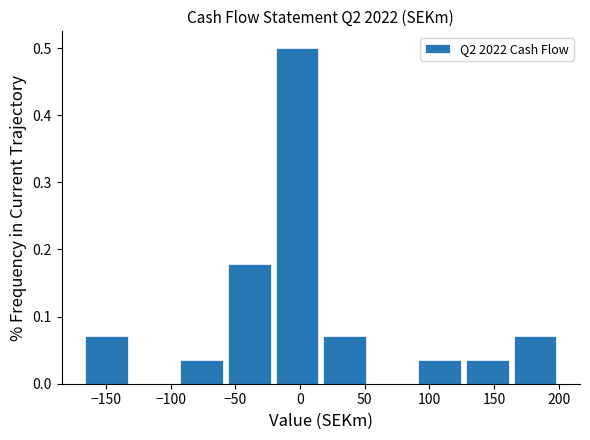

Which range on the x-axis has the tallest bar?

-20 to 15